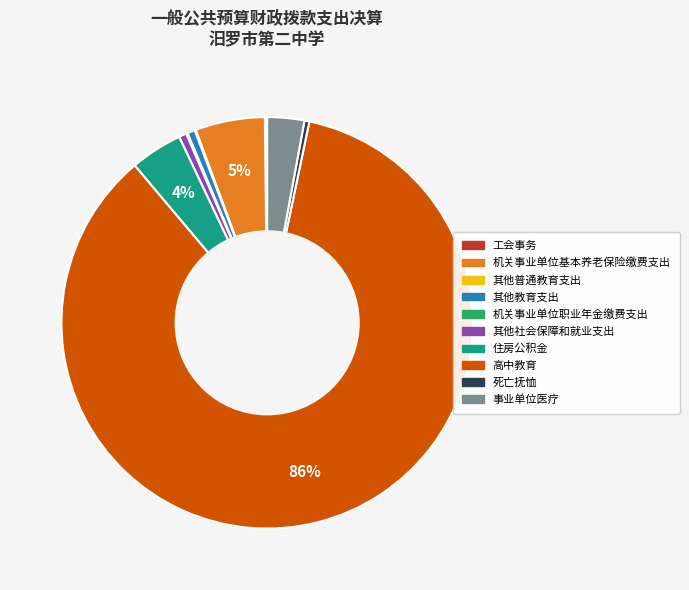

What is the largest slice in the pie chart?

高中教育